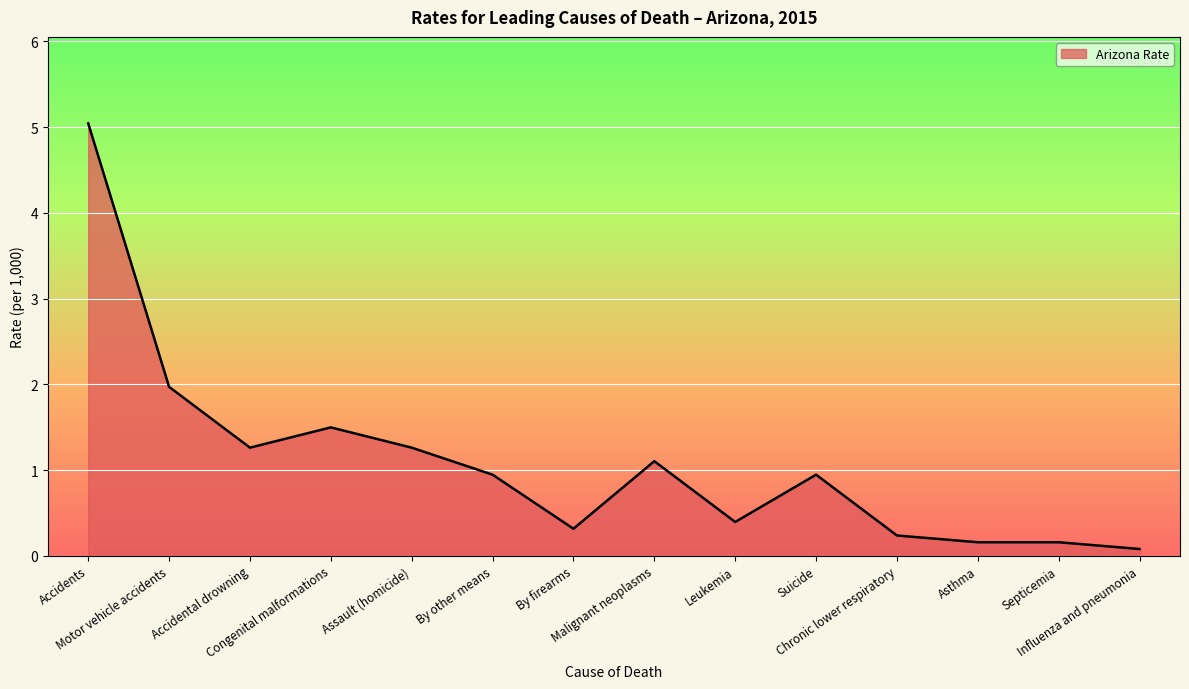

Where is the first local maximum?

Congenital malformations